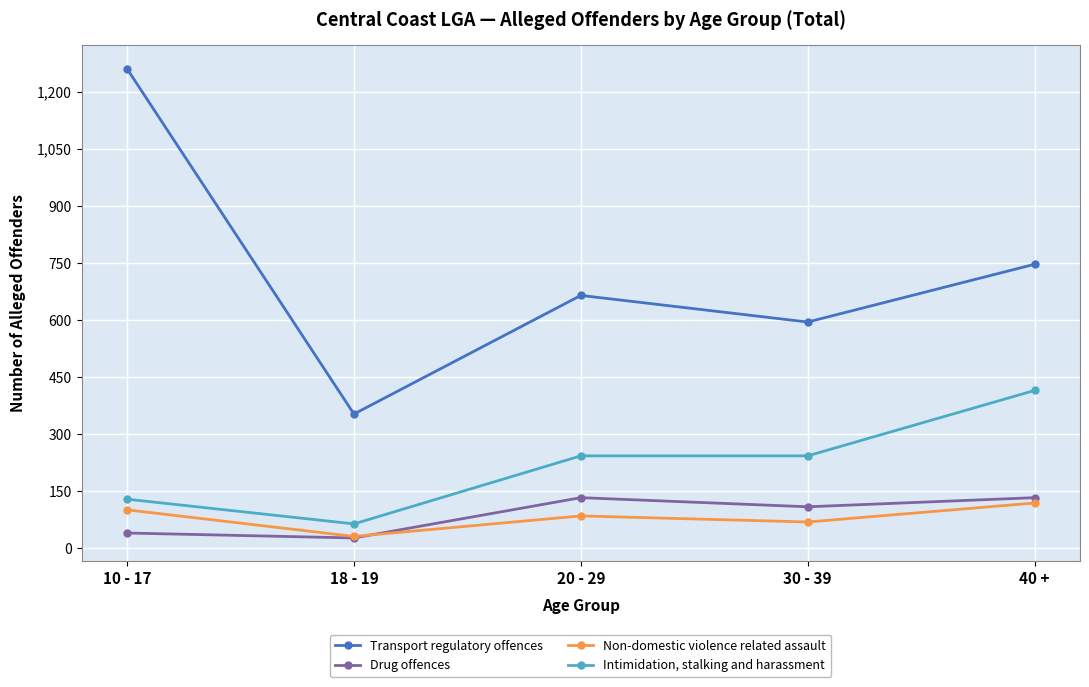

How many Drug offences values are between 40 and 133?

4